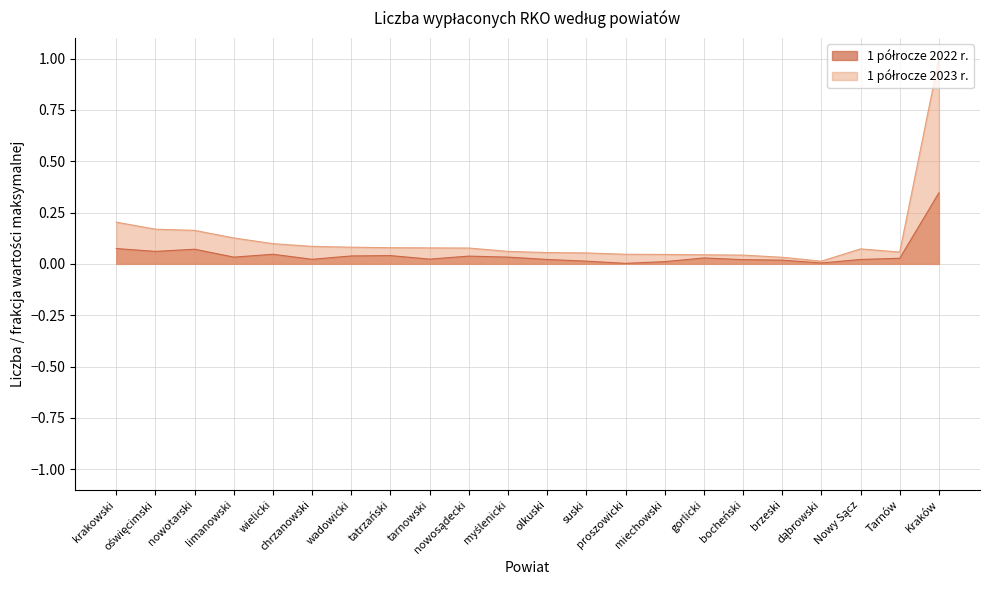

True or false: 1 półrocze 2022 r. and 1 półrocze 2023 r. intersect in this chart.

False